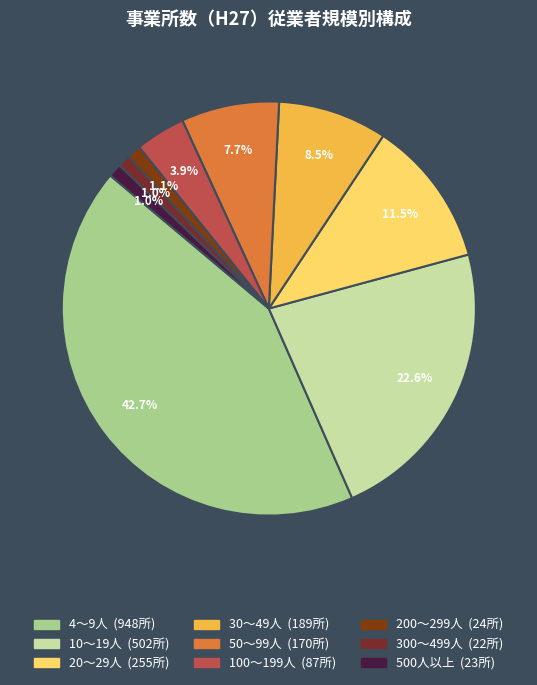

To the nearest percent, what portion does 30～49人 represent?

9%